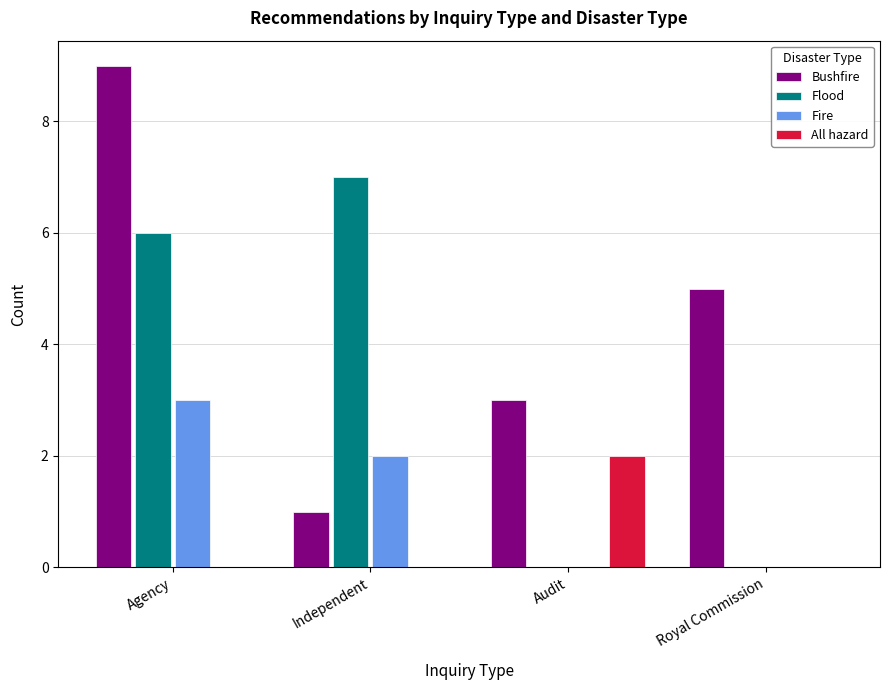

Does the chart contain stacked bars?

No